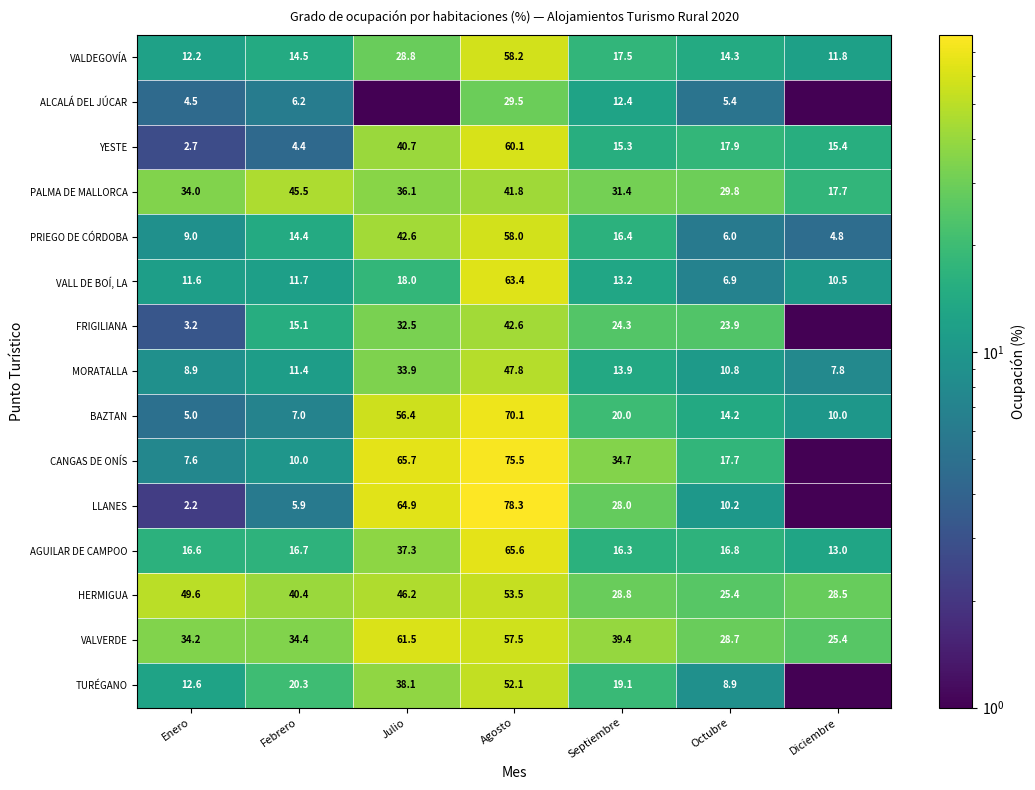

At Febrero, list the series in order from smallest to largest.

YESTE, LLANES, ALCALÁ DEL JÚCAR, BAZTAN, CANGAS DE ONÍS, MORATALLA, VALL DE BOÍ, LA, PRIEGO DE CÓRDOBA, VALDEGOVÍA, FRIGILIANA, AGUILAR DE CAMPOO, TURÉGANO, VALVERDE, HERMIGUA, PALMA DE MALLORCA